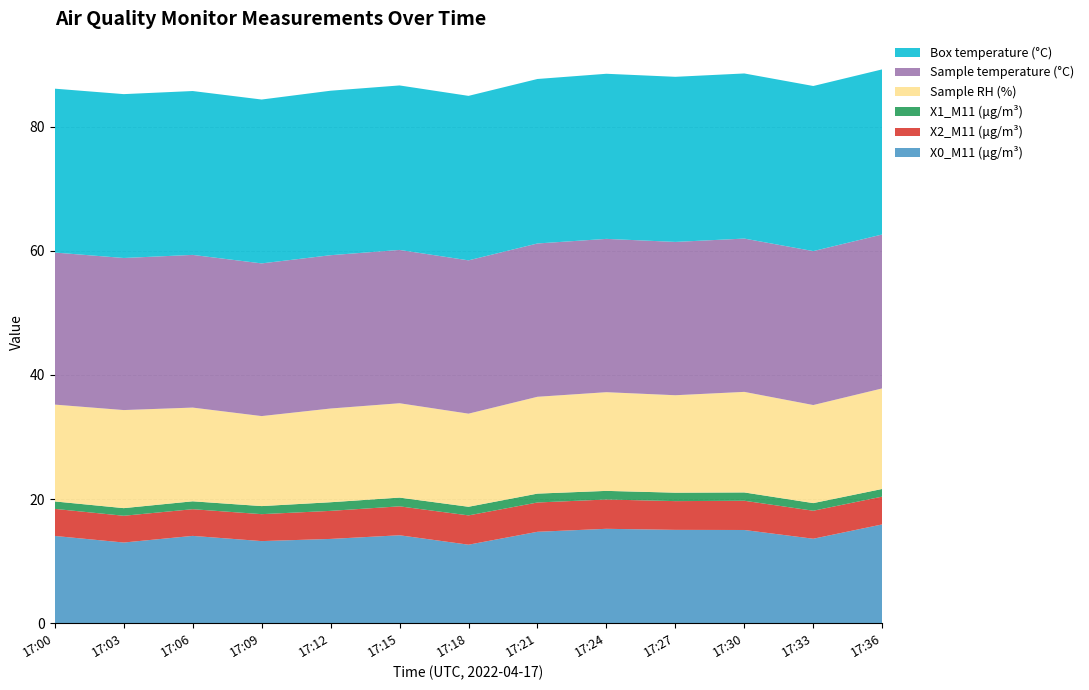

Reading left to right, list all the values displayed in this chart.

X0_M11 (μg/m³): 17:00=14.1	17:03=13.0	17:06=14.1	17:09=13.2	17:12=13.6	17:15=14.2	17:18=12.7	17:21=14.7	17:24=15.2	17:27=15.1	17:30=15.0	17:33=13.6	17:36=15.9
X2_M11 (μg/m³): 17:00=4.4	17:03=4.3	17:06=4.3	17:09=4.3	17:12=4.5	17:15=4.7	17:18=4.7	17:21=4.7	17:24=4.7	17:27=4.6	17:30=4.7	17:33=4.5	17:36=4.5
X1_M11 (μg/m³): 17:00=1.2	17:03=1.2	17:06=1.3	17:09=1.3	17:12=1.4	17:15=1.4	17:18=1.4	17:21=1.4	17:24=1.4	17:27=1.4	17:30=1.3	17:33=1.2	17:36=1.2
Sample RH (%): 17:00=15.6	17:03=15.8	17:06=15.1	17:09=14.5	17:12=15.1	17:15=15.2	17:18=15.0	17:21=15.6	17:24=15.9	17:27=15.7	17:30=16.2	17:33=15.8	17:36=16.2
Sample temperature (°C): 17:00=24.5	17:03=24.5	17:06=24.6	17:09=24.6	17:12=24.7	17:15=24.7	17:18=24.7	17:21=24.7	17:24=24.7	17:27=24.7	17:30=24.7	17:33=24.8	17:36=24.8
Box temperature (°C): 17:00=26.4	17:03=26.4	17:06=26.4	17:09=26.4	17:12=26.5	17:15=26.5	17:18=26.5	17:21=26.5	17:24=26.6	17:27=26.6	17:30=26.6	17:33=26.6	17:36=26.6